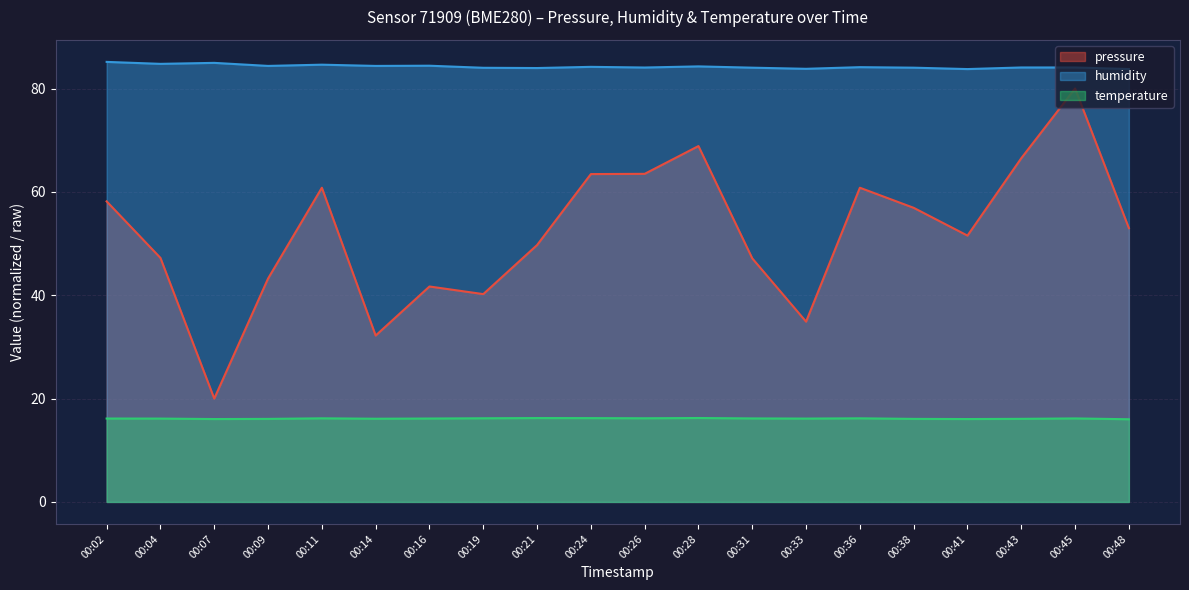

What is the total value across all series at 00:21?

149.9